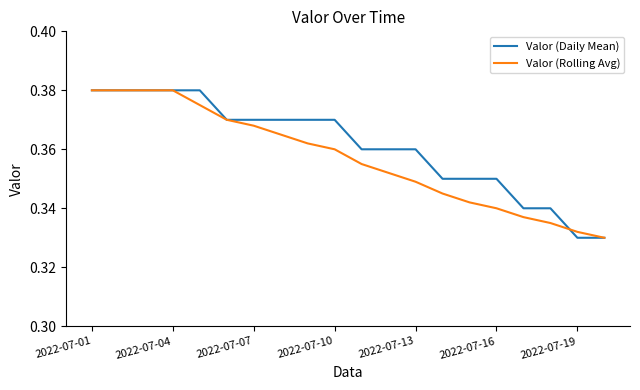

Which series has the largest total across all categories?

Valor (Daily Mean)